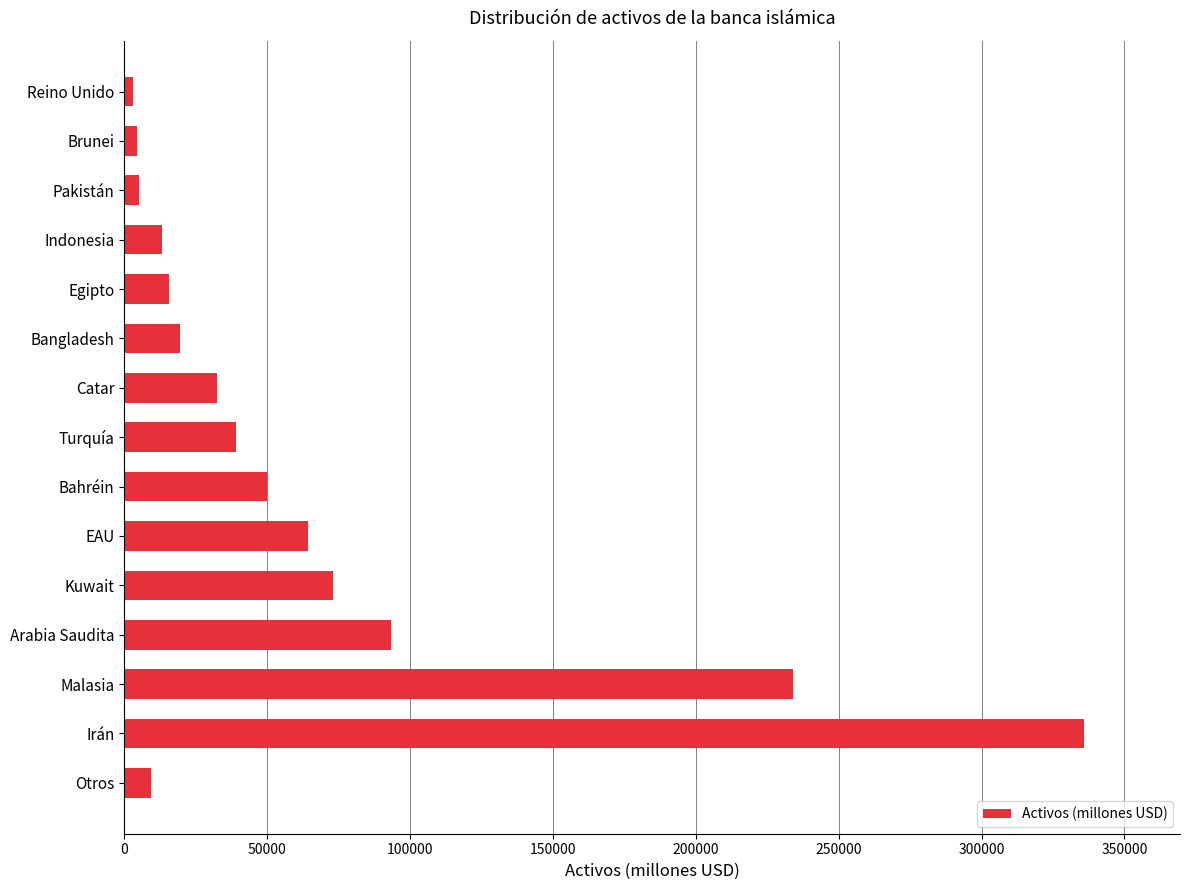

True or false: the data shows 67383.3 at Turquía.

False